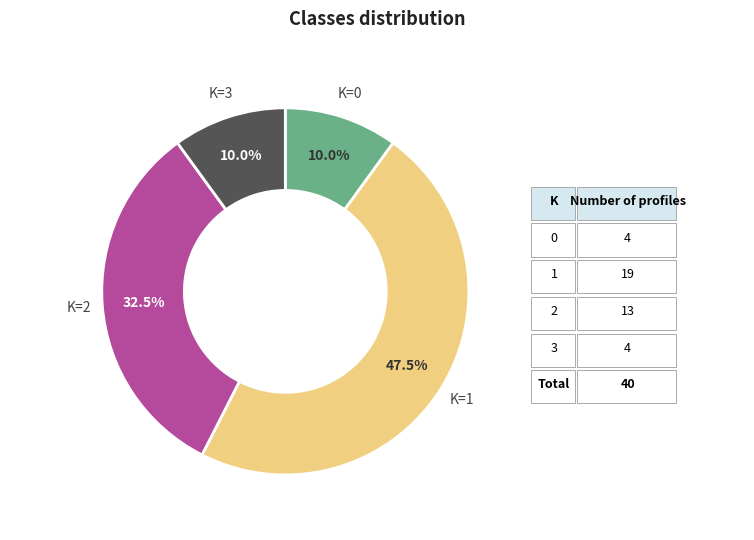

Does any single category account for the majority?

No